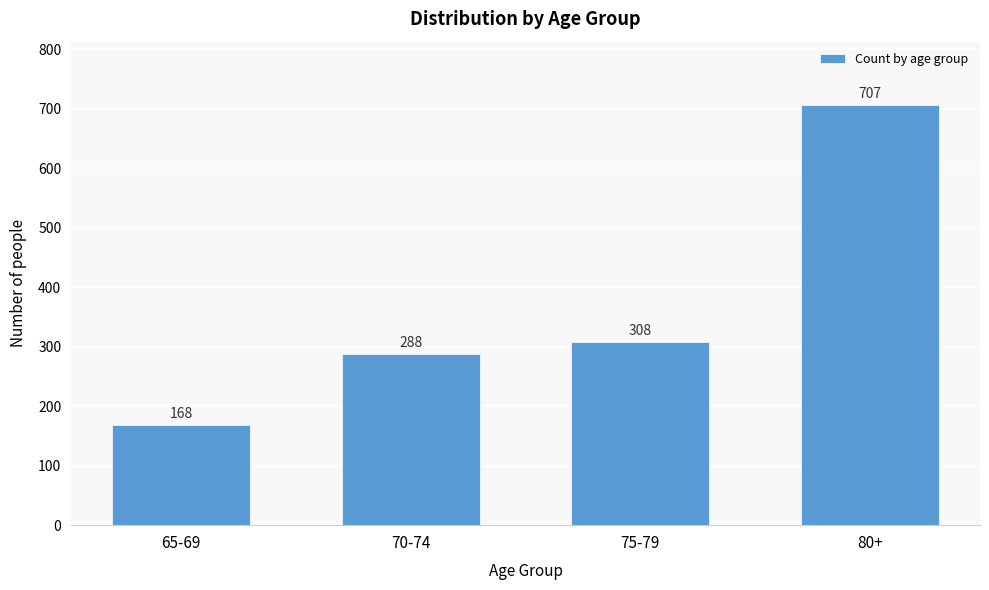

Reading left to right, extract all data points from this chart.

168	288	308	707